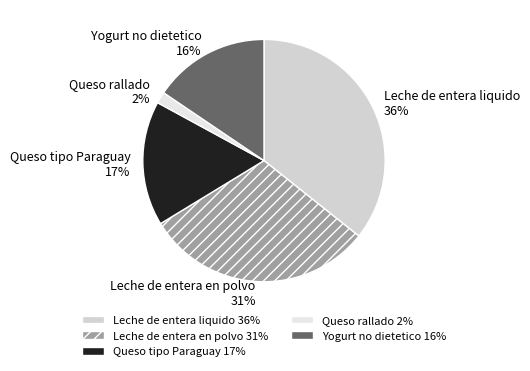

To the nearest percent, what is the combined percentage of Yogurt no dietetico and Leche de entera liquido?

51%